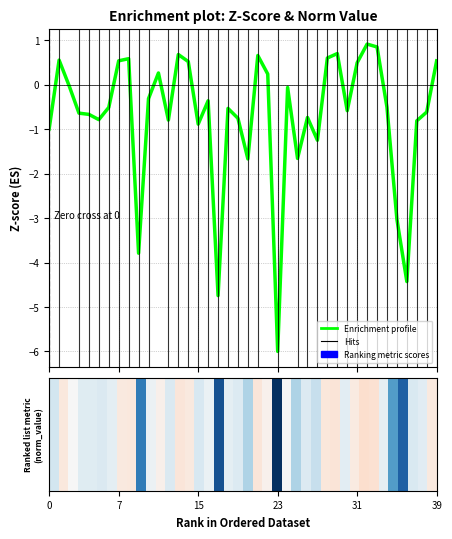

What is the smallest value displayed?

-6.0